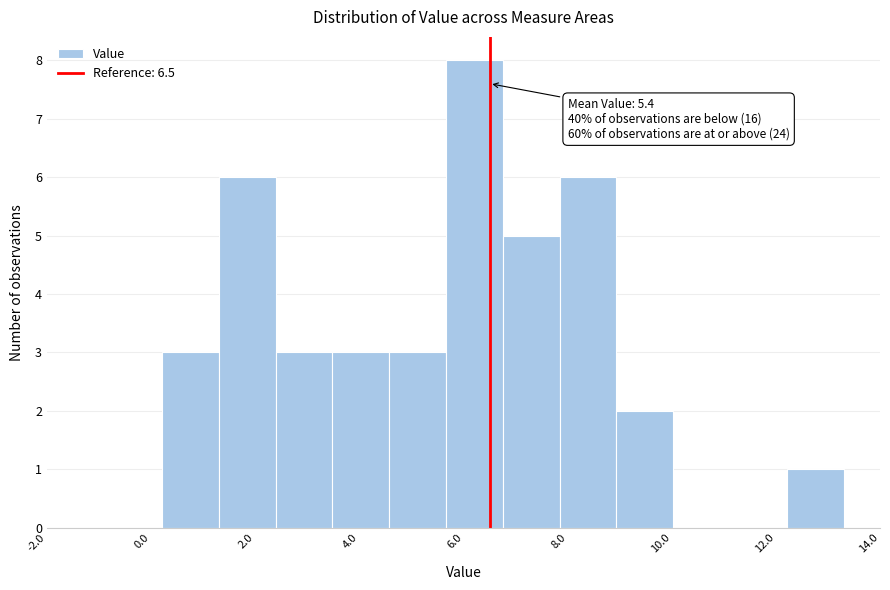

Which range on the x-axis has the tallest bar?

5.6 to 6.8